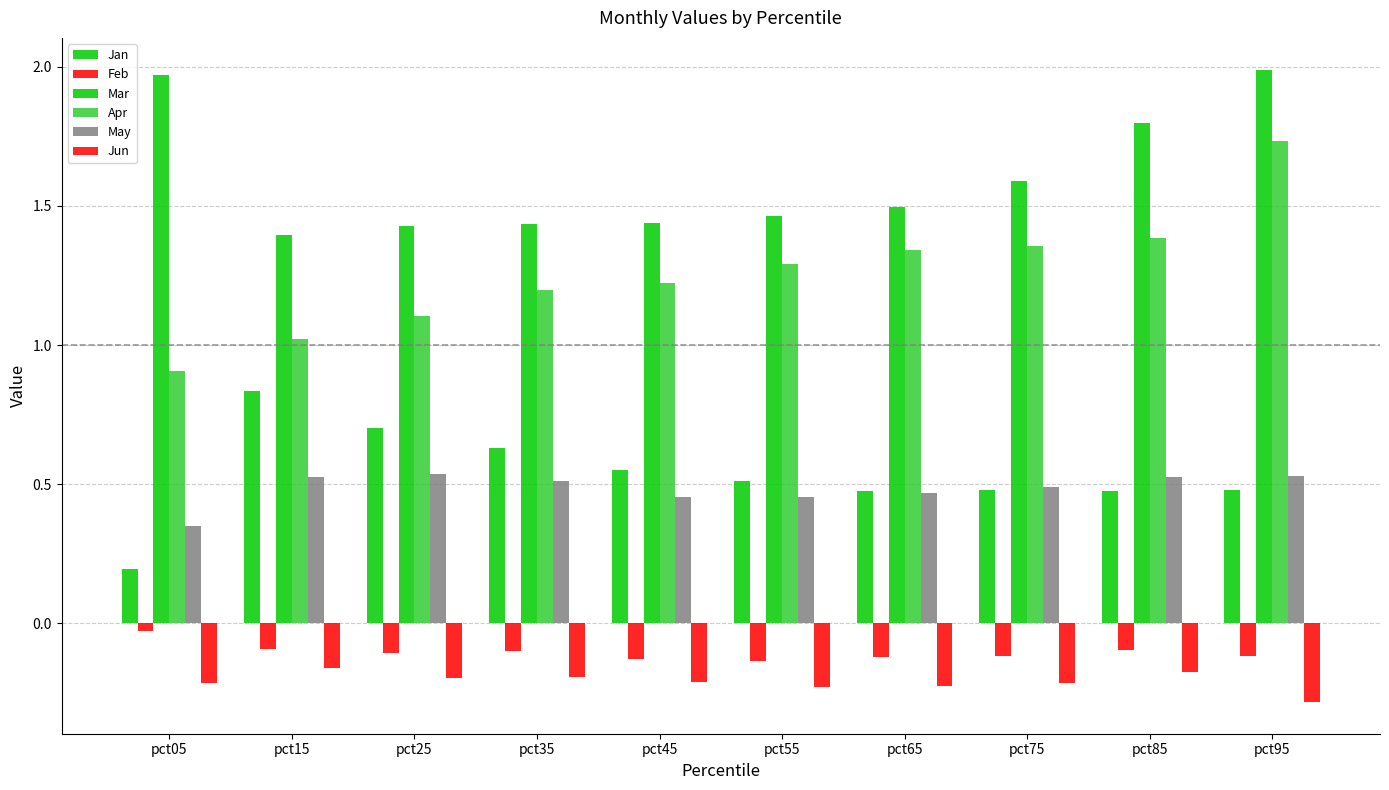

Reading left to right, transcribe all the data shown in this chart.

Jan: pct05=0.2	pct15=0.8	pct25=0.7	pct35=0.6	pct45=0.6	pct55=0.5	pct65=0.5	pct75=0.5	pct85=0.5	pct95=0.5
Feb: pct05=-0.0	pct15=-0.1	pct25=-0.1	pct35=-0.1	pct45=-0.1	pct55=-0.1	pct65=-0.1	pct75=-0.1	pct85=-0.1	pct95=-0.1
Mar: pct05=2.0	pct15=1.4	pct25=1.4	pct35=1.4	pct45=1.4	pct55=1.5	pct65=1.5	pct75=1.6	pct85=1.8	pct95=2.0
Apr: pct05=0.9	pct15=1.0	pct25=1.1	pct35=1.2	pct45=1.2	pct55=1.3	pct65=1.3	pct75=1.4	pct85=1.4	pct95=1.7
May: pct05=0.3	pct15=0.5	pct25=0.5	pct35=0.5	pct45=0.5	pct55=0.5	pct65=0.5	pct75=0.5	pct85=0.5	pct95=0.5
Jun: pct05=-0.2	pct15=-0.2	pct25=-0.2	pct35=-0.2	pct45=-0.2	pct55=-0.2	pct65=-0.2	pct75=-0.2	pct85=-0.2	pct95=-0.3